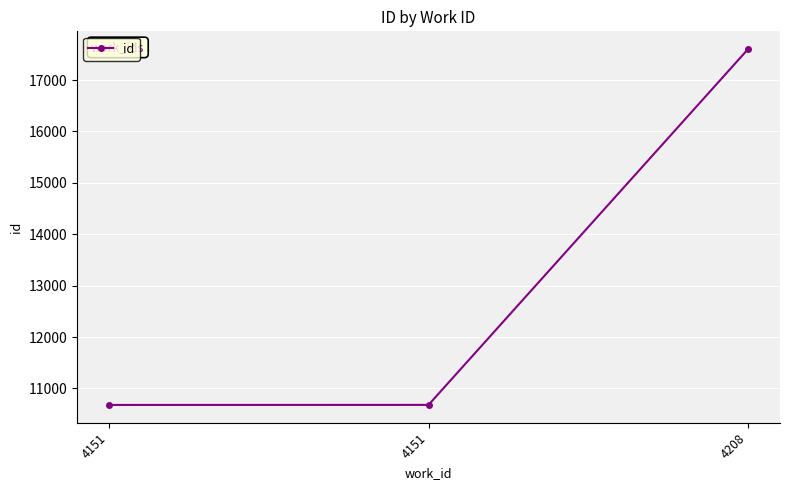

What is the ratio of the value at 4208 to the value at 4151?

1.6